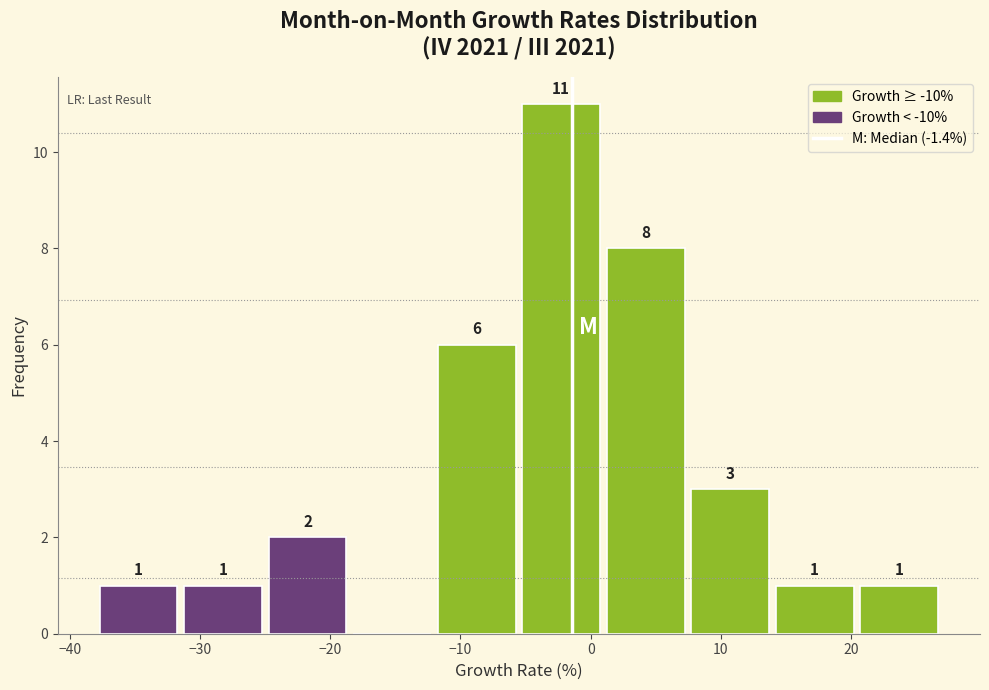

Which range on the x-axis has the tallest bar?

-5 to 1